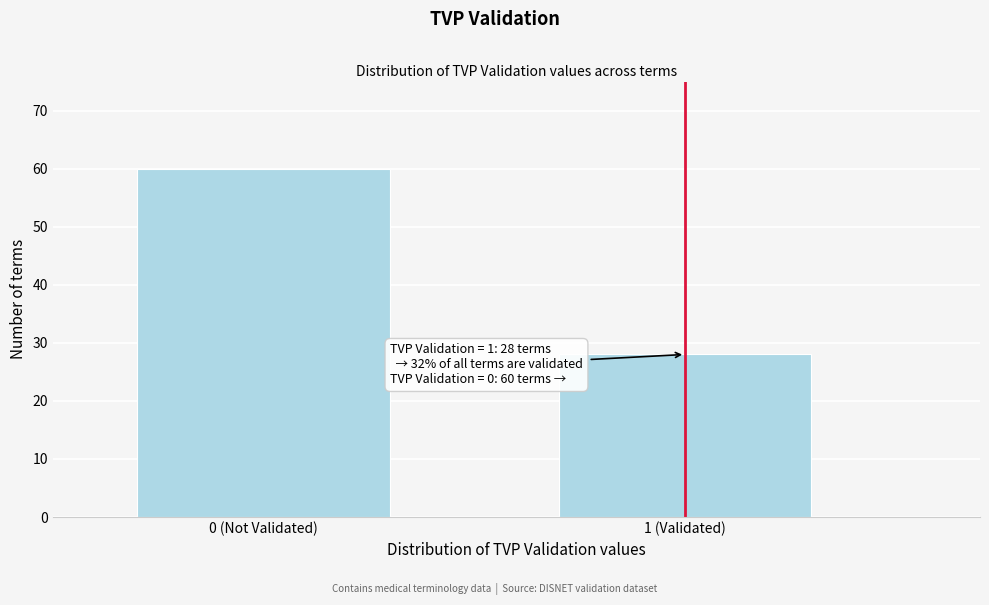

Reading left to right, what are all the values shown in this chart?

0 (Not Validated)=60	1 (Validated)=28